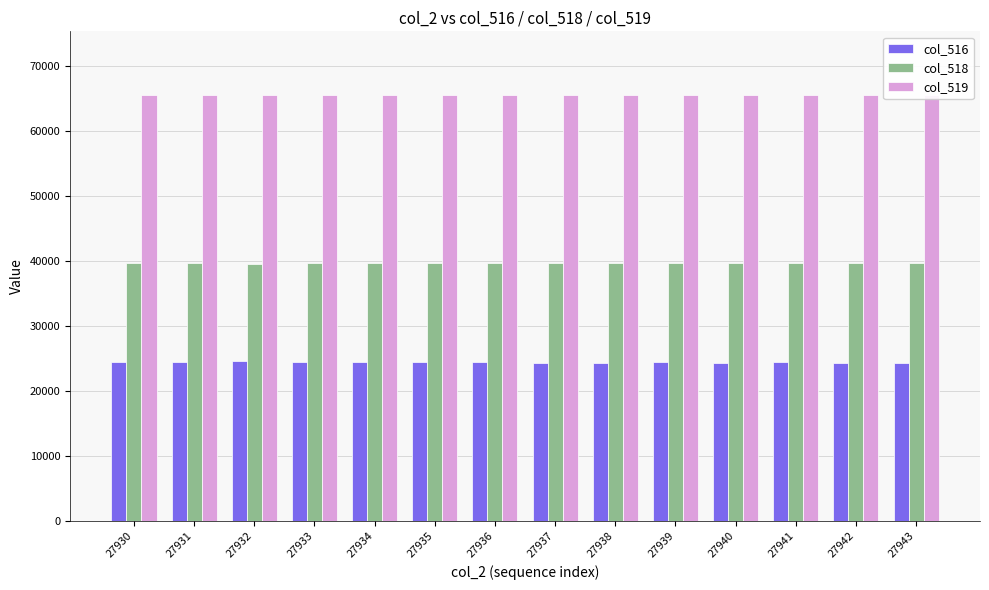

Read the col_516 value at 27940, to the nearest 5.

24325